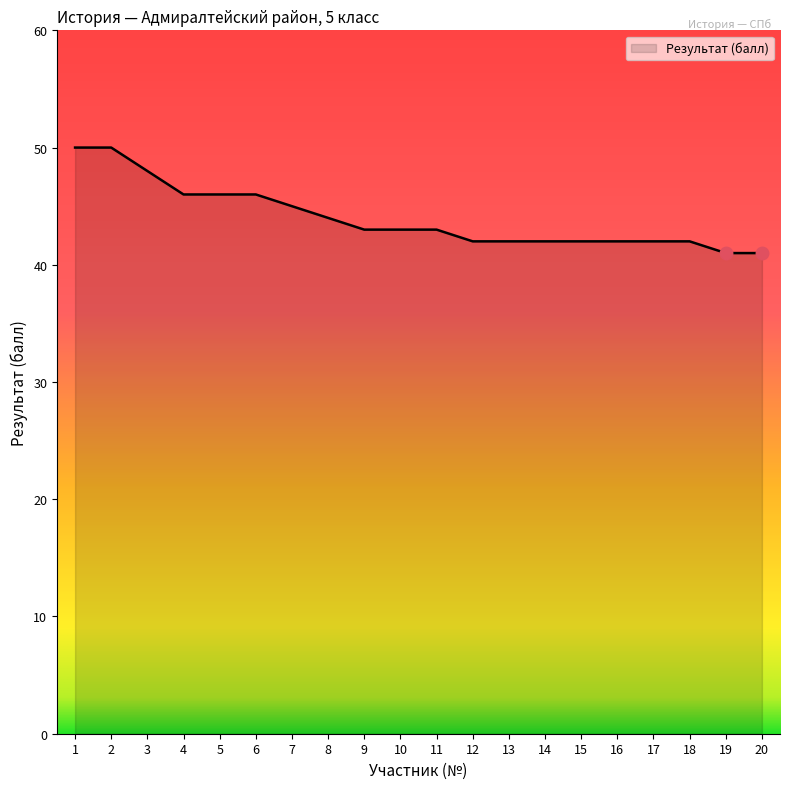

How many lines are shown in the chart?

1